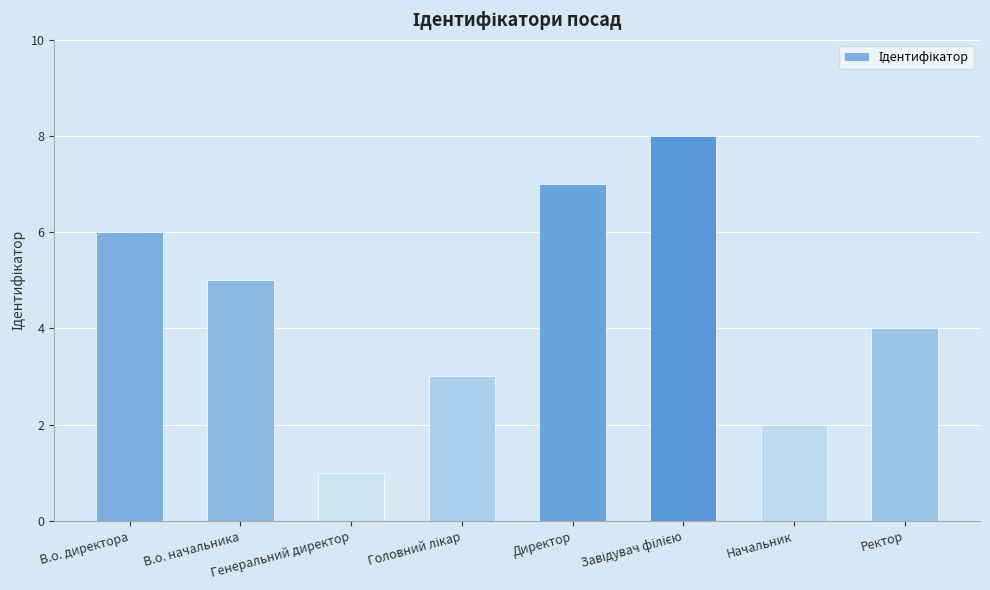

How many categories are shown in the chart?

8